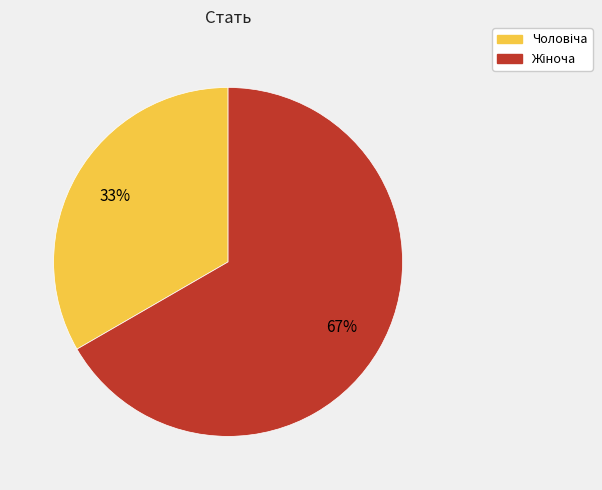

Is there a majority slice in this chart?

Yes